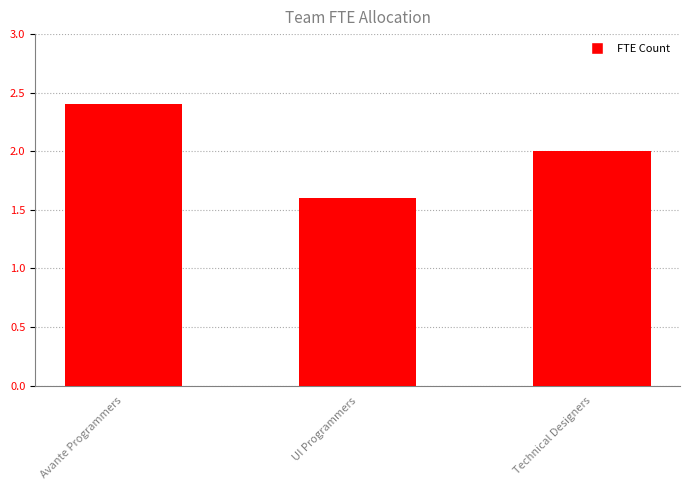

How many values are below 2?

1